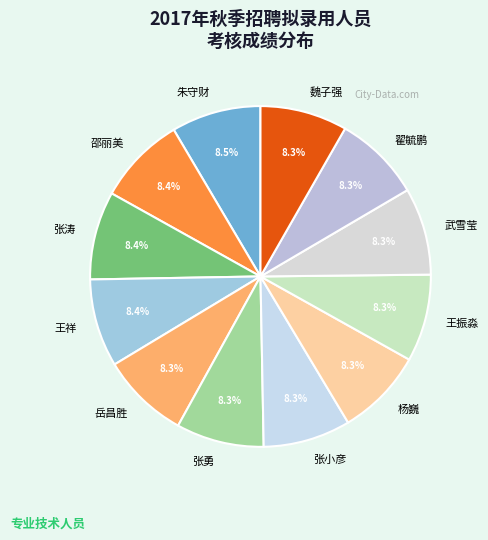

What is the total percentage of 翟毓鹏 and 朱守财?

16.8%